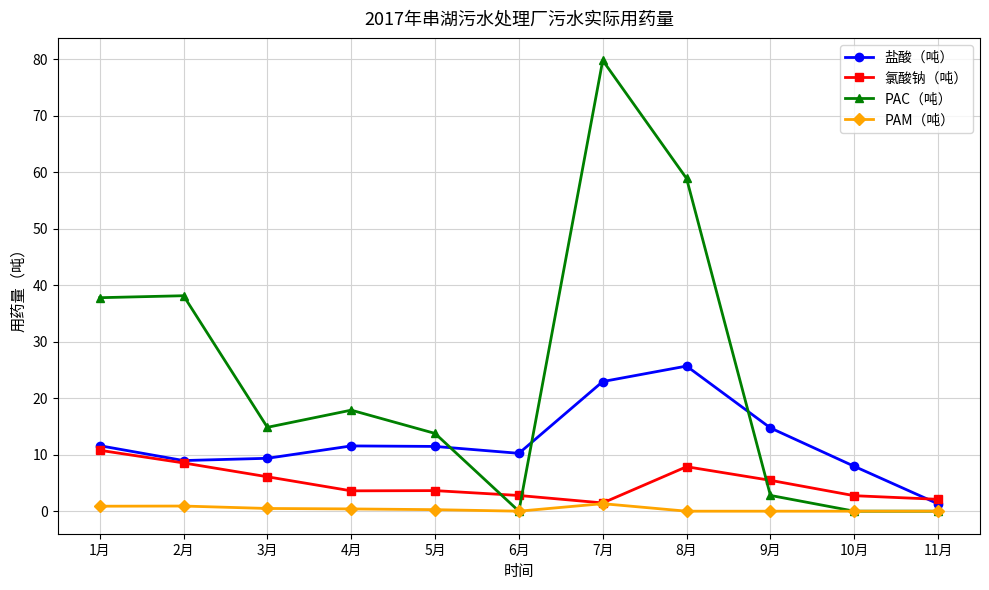

At how many categories does at least one series exceed 64?

1